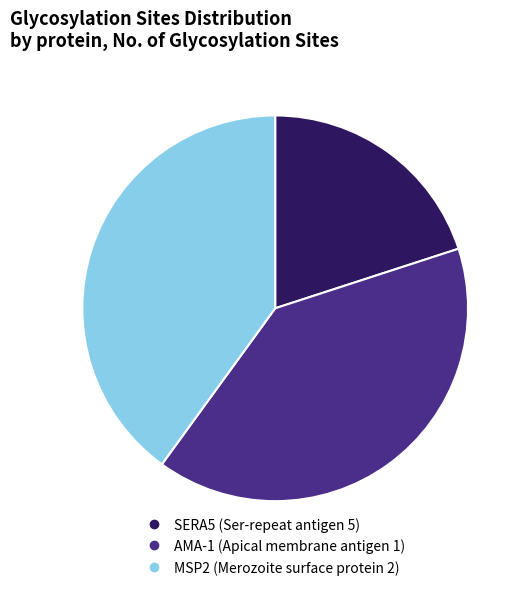

Is there any slice that represents more than half of the pie?

No